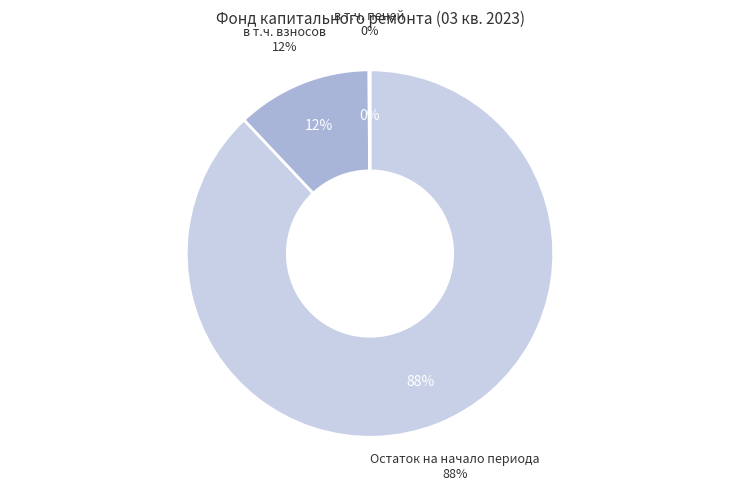

Which slice is the largest?

Остаток на начало периода